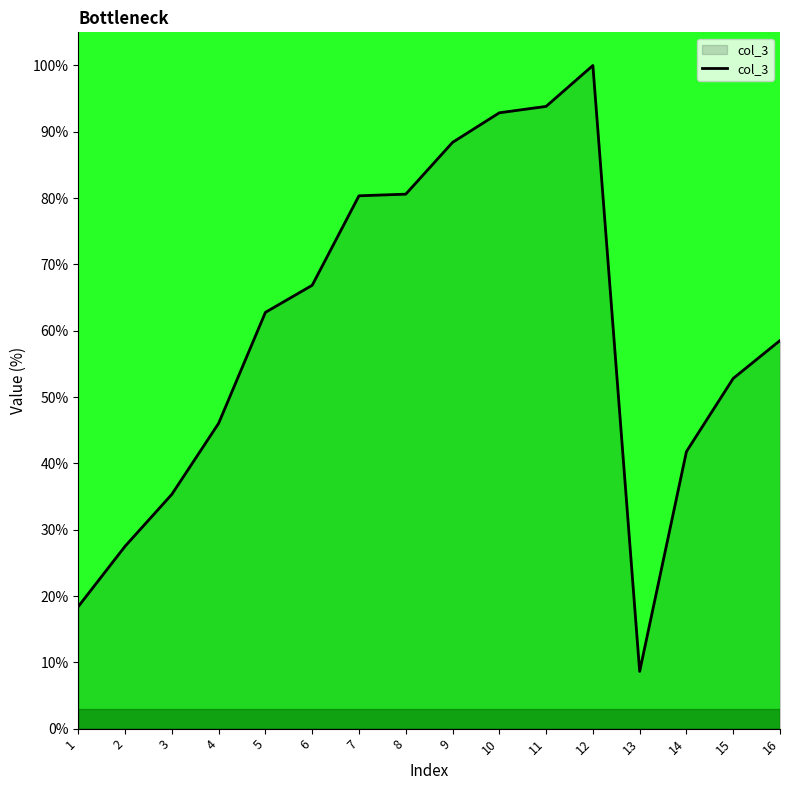

What is the ratio of the value at 3 to the value at 16?

0.6